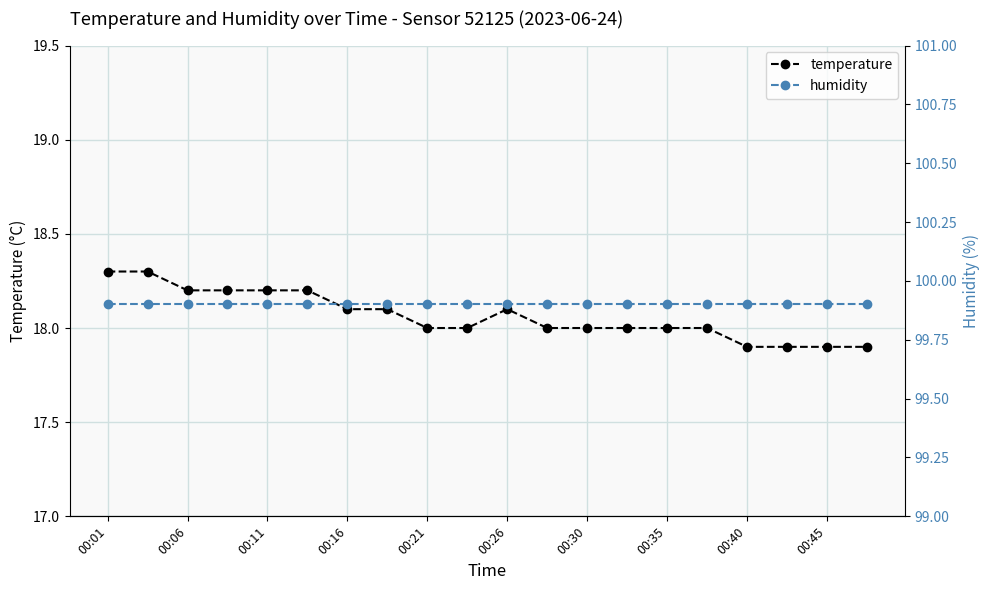

How many data points does each series have?

20